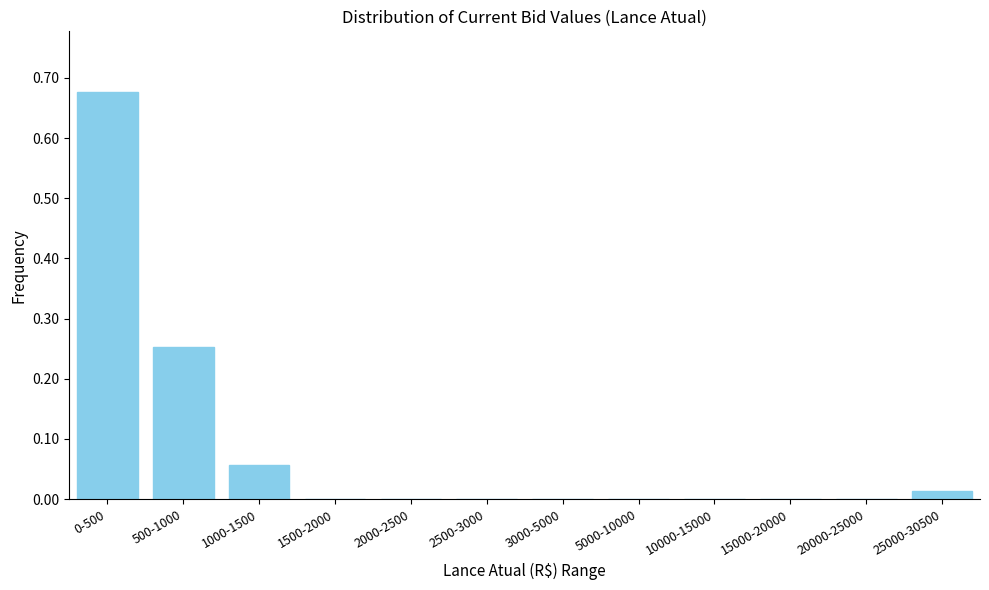

What is the sum of all values?

1.0